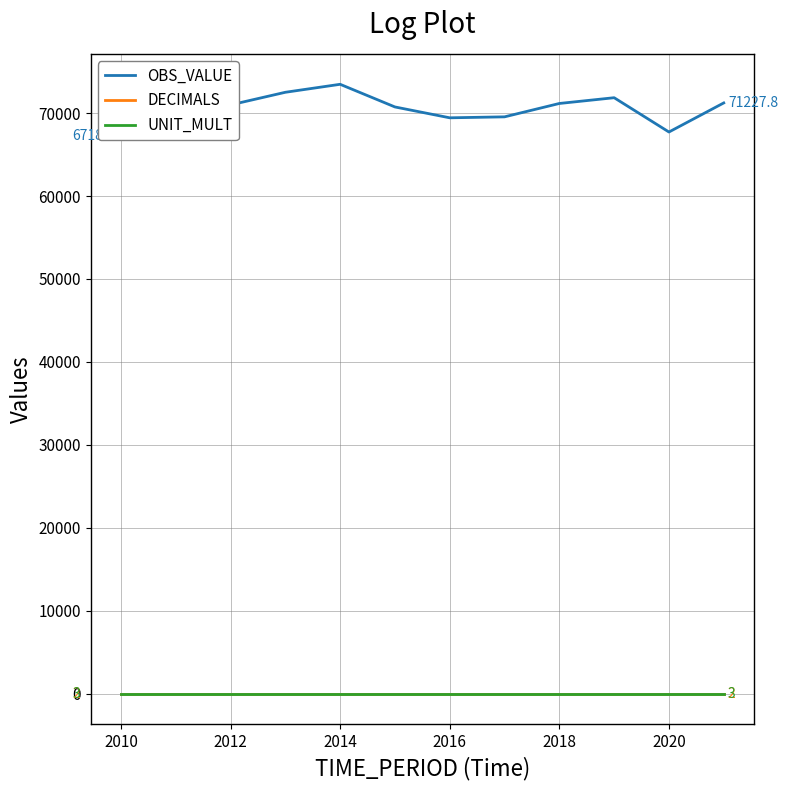

Which series has the widest spread of values?

OBS_VALUE